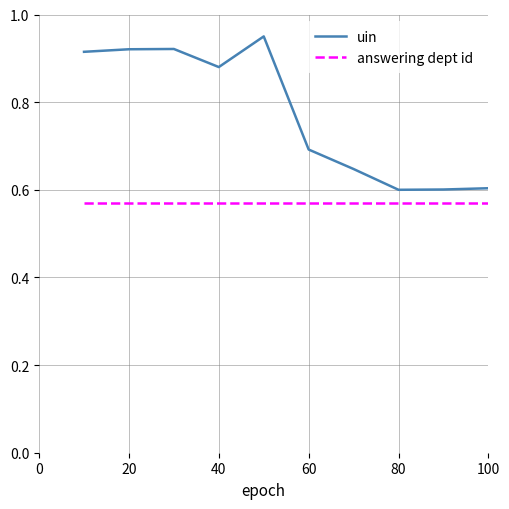

Which series has the largest total across all categories?

uin